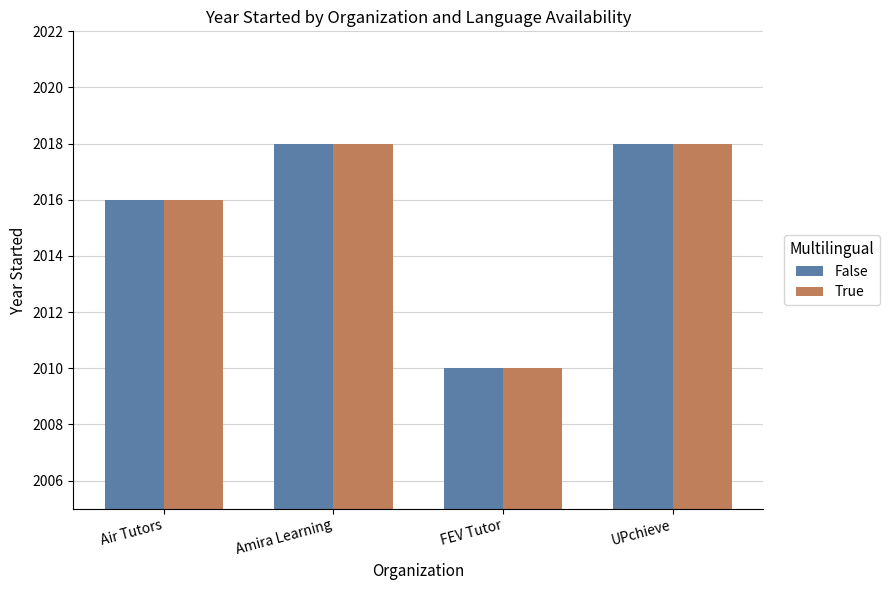

At which label is True closest to 2014?

Air Tutors